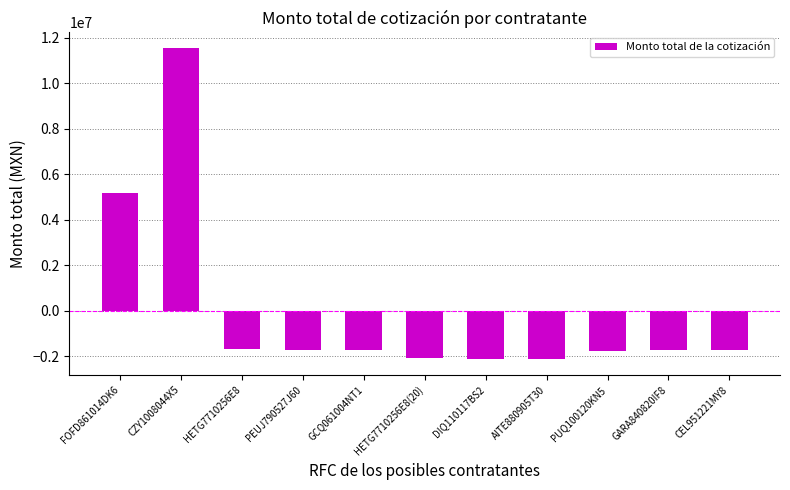

The value at PEUJ790527J60 is -2996275.5. True or false?

False